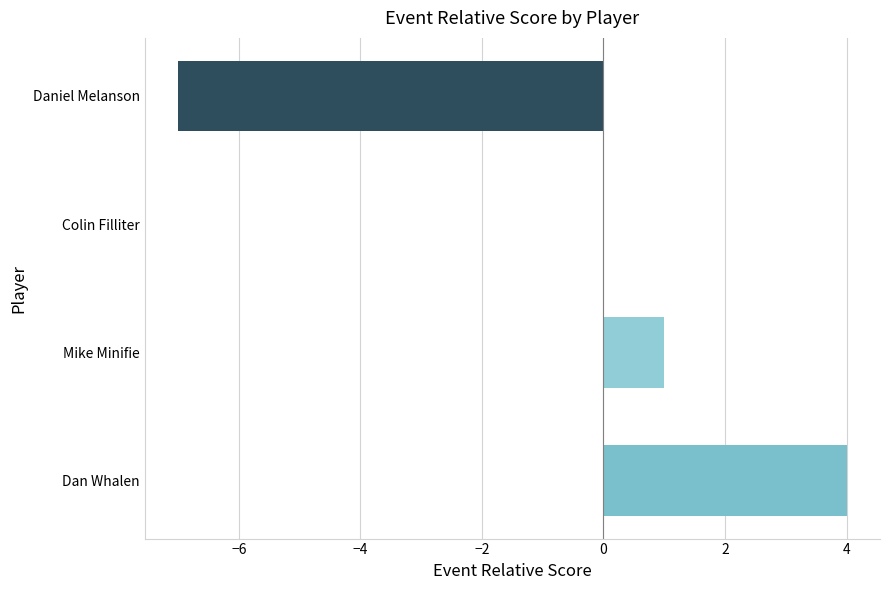

The value at Mike Minifie is 0. True or false?

False